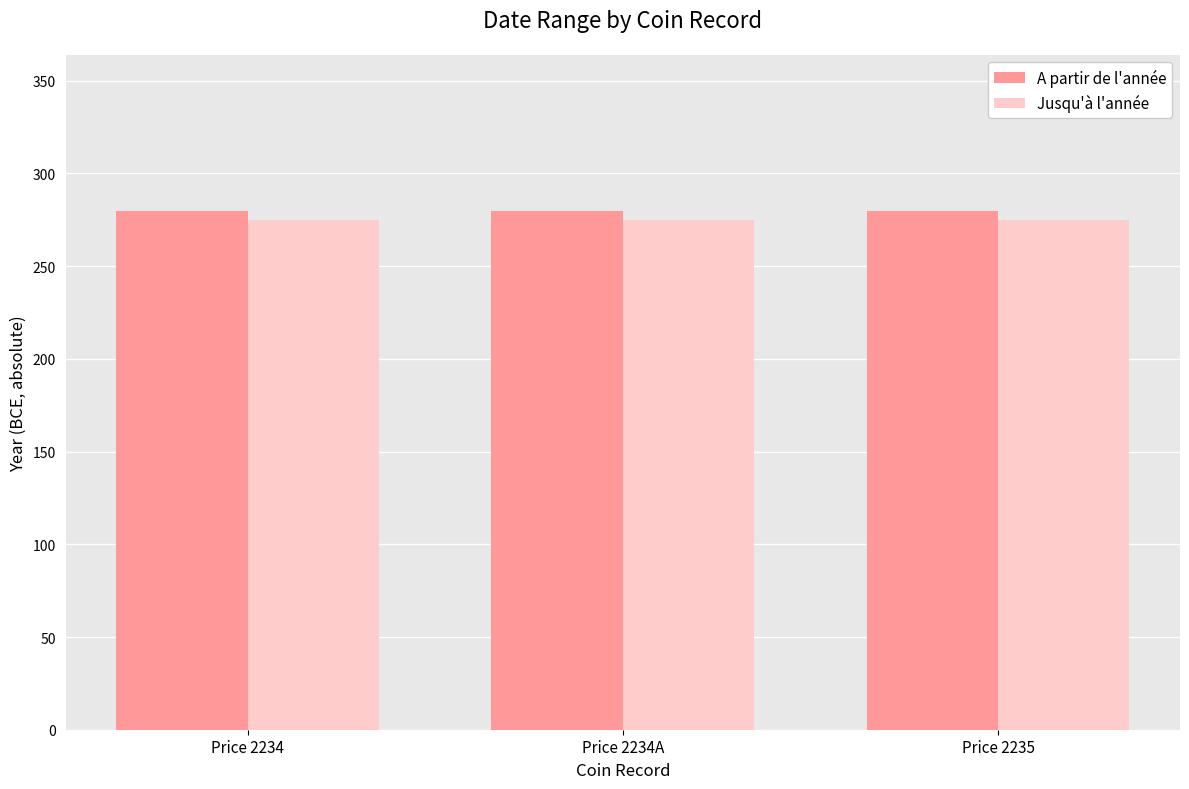

What is the average value of the Jusqu'à l'année series?

275